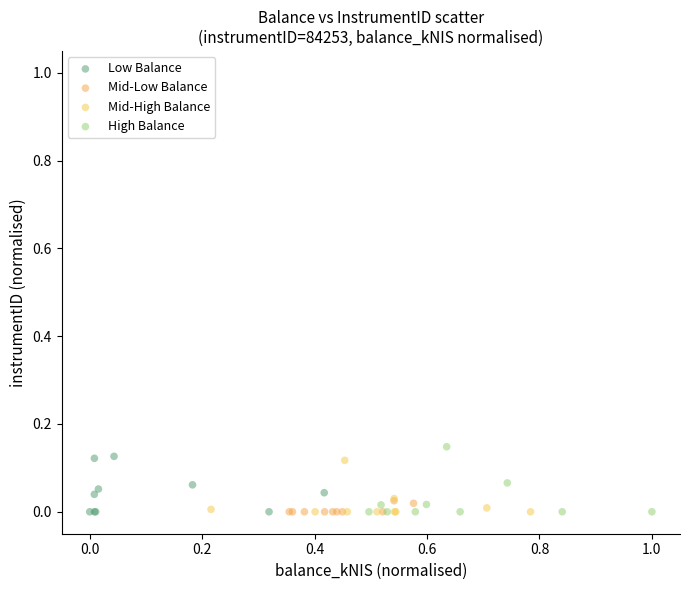

Which series reaches the maximum Y coordinate?

High Balance